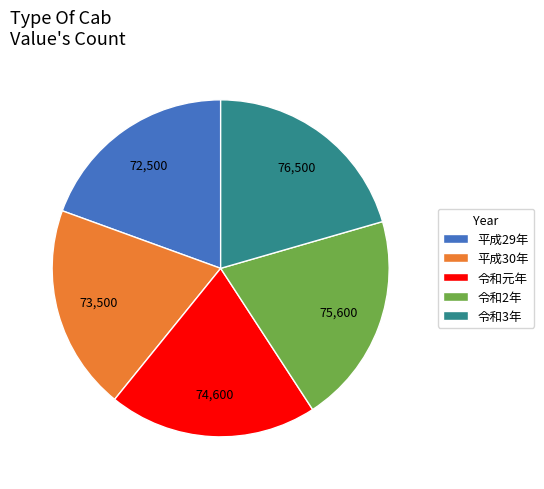

Is it true that 平成29年 is 34% of the pie?

False